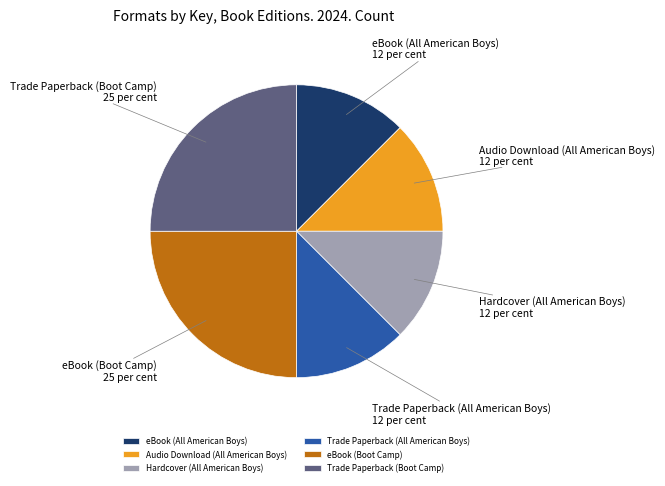

Approximately how many times larger is the value at eBook (Boot Camp) compared to Audio Download (All American Boys)?

2.0